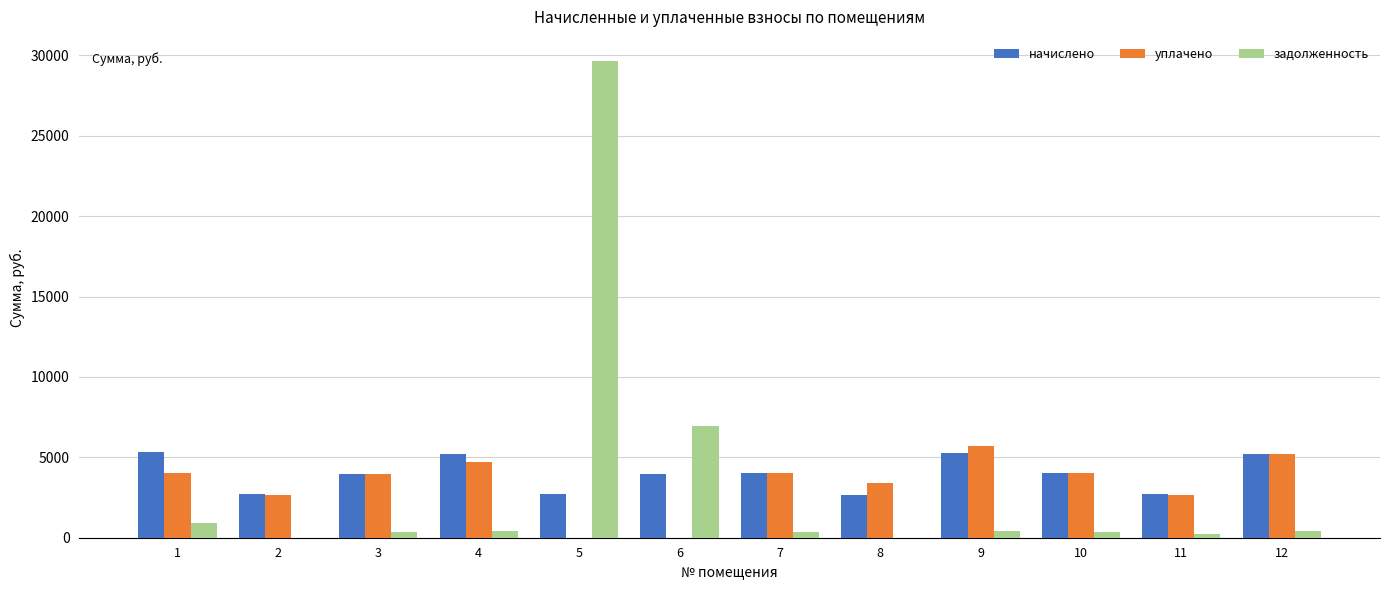

At which label is задолженность closest to 14830?

6